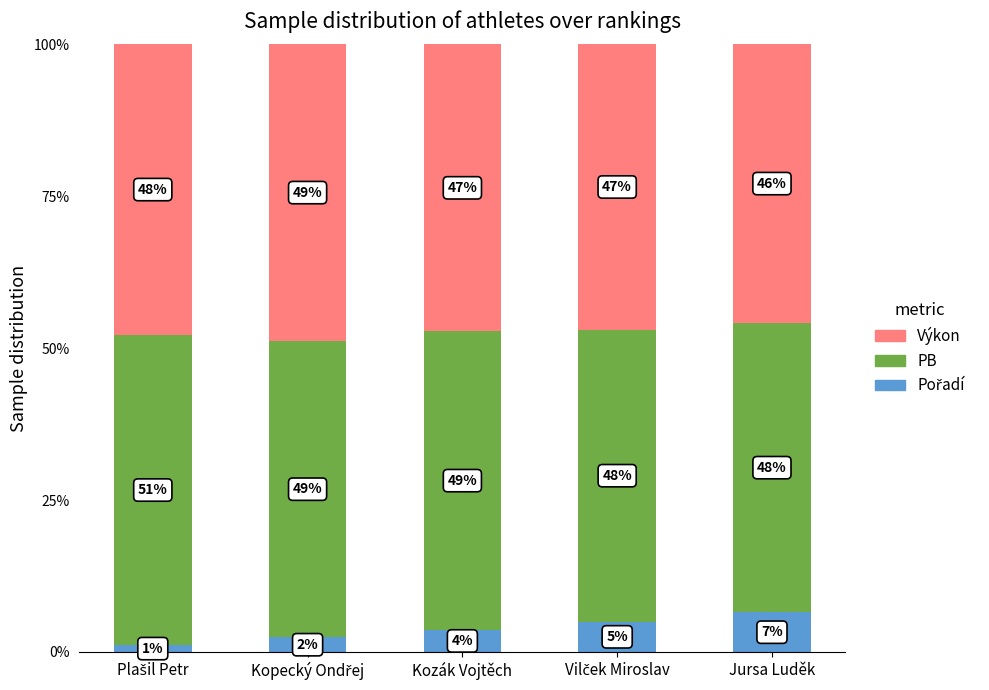

Rank the series by their maximum value, from lowest to highest.

Pořadí, Výkon, PB